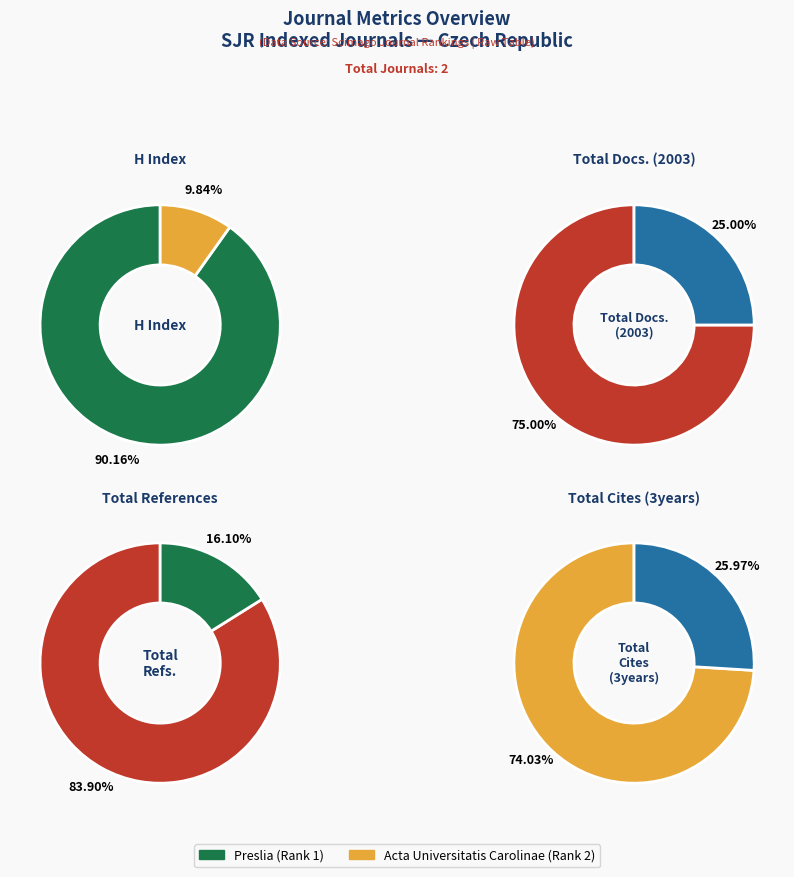

Which category has the biggest portion of the pie?

Preslia